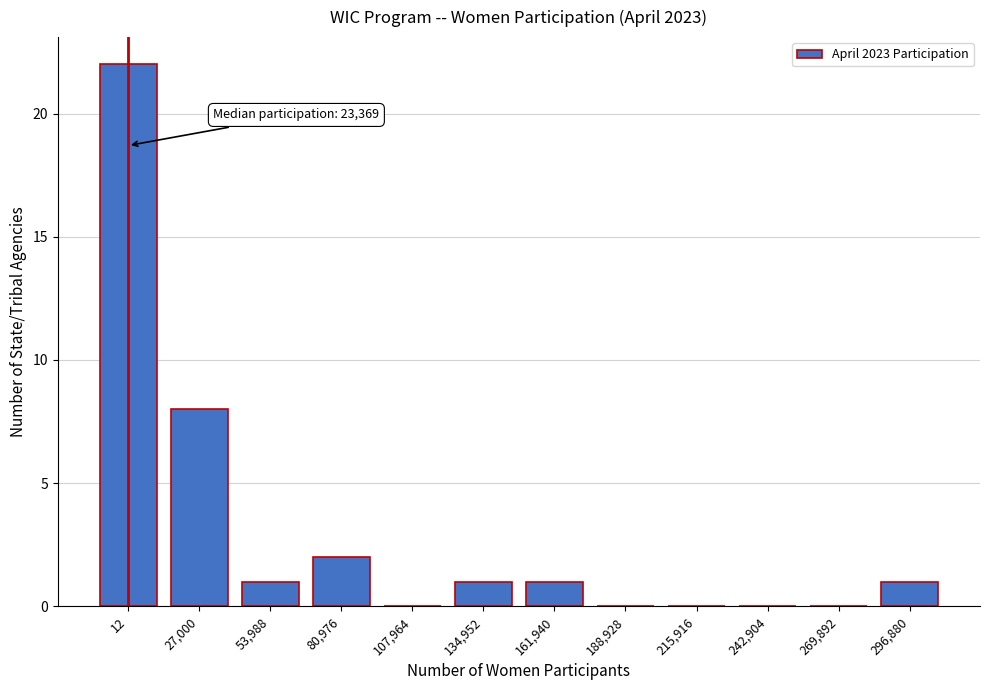

Reading left to right, transcribe all the data shown in this chart.

12=22	27,000=8	53,988=1	80,976=2	107,964=0	134,952=1	161,940=1	188,928=0	215,916=0	242,904=0	269,892=0	296,880=1